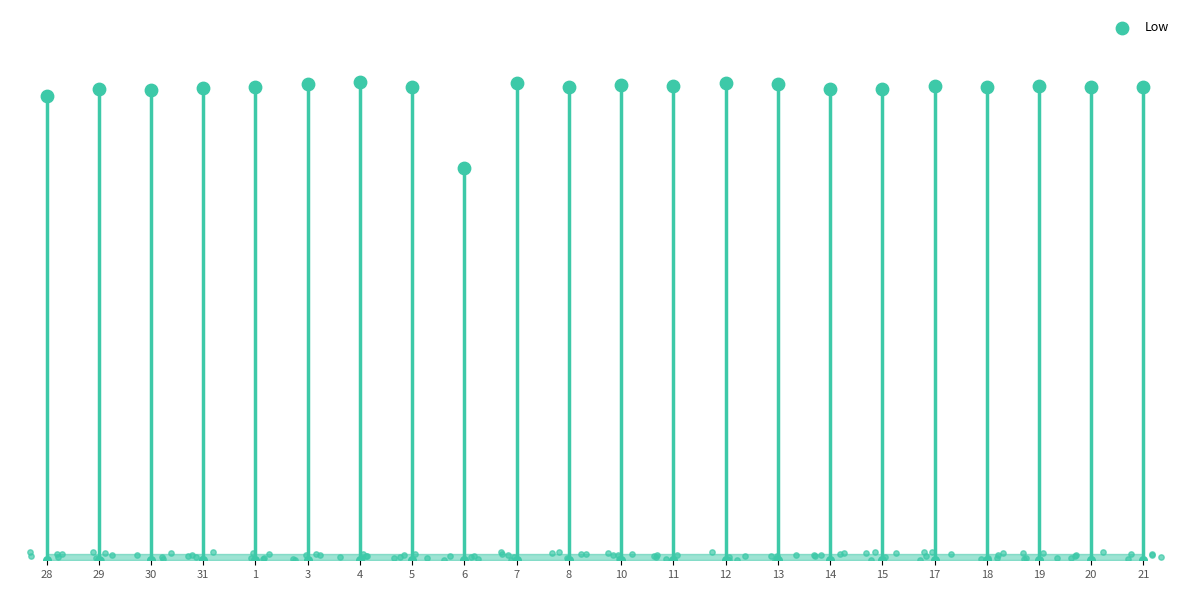

Which has a higher value, 19 or 6?

19